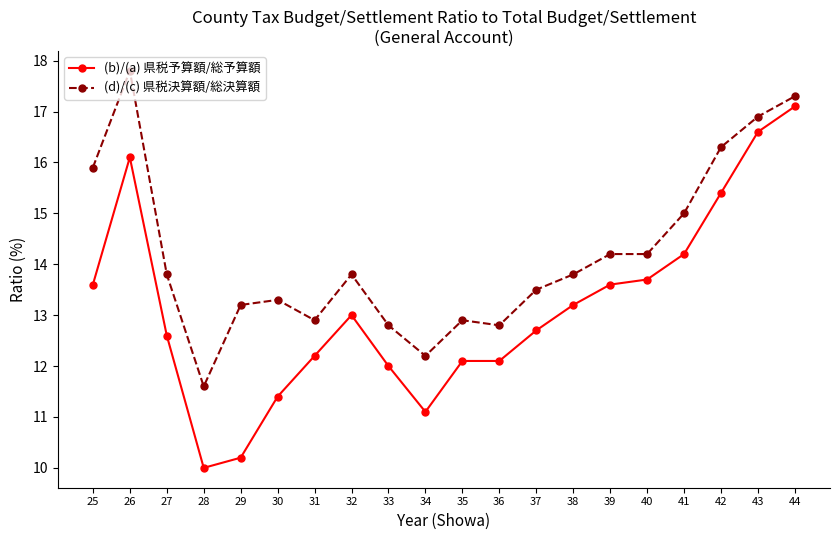

Rank the series by their average value, from highest to lowest.

(d)/(c) 県税決算額/総決算額, (b)/(a) 県税予算額/総予算額